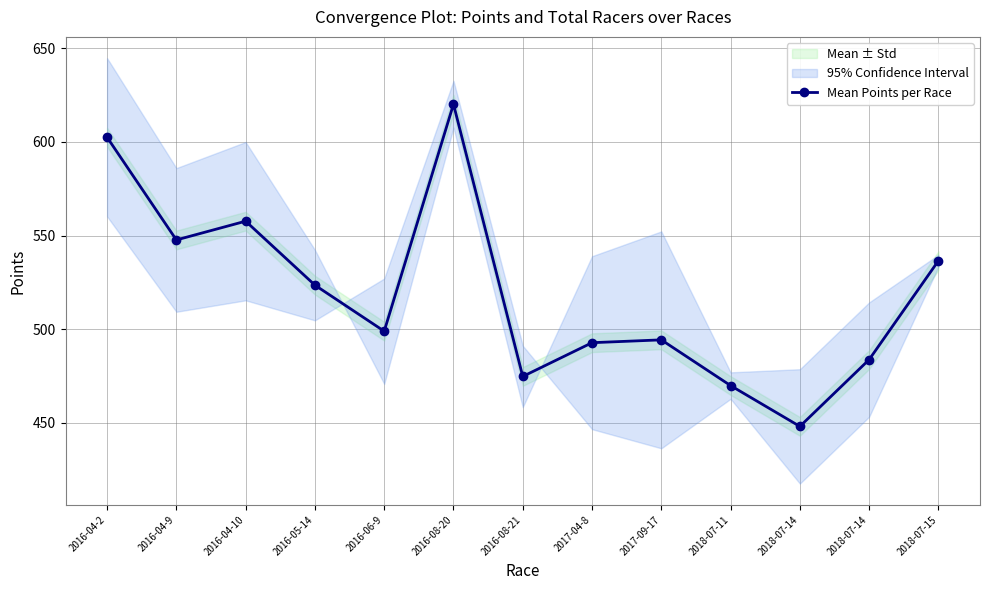

What is the difference between the second highest and second lowest values?

132.5